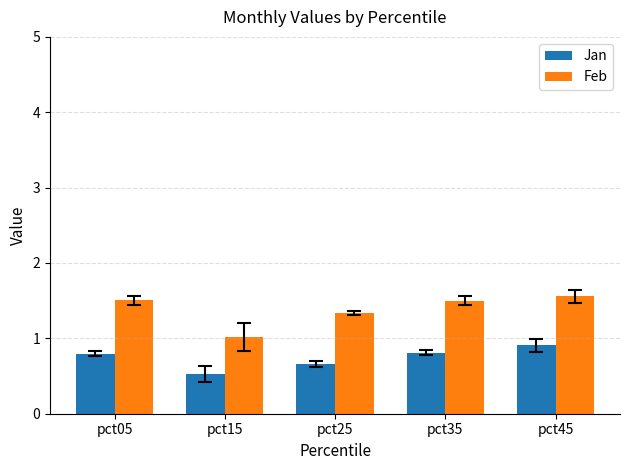

List the series in order of their peak value, highest first.

Feb, Jan